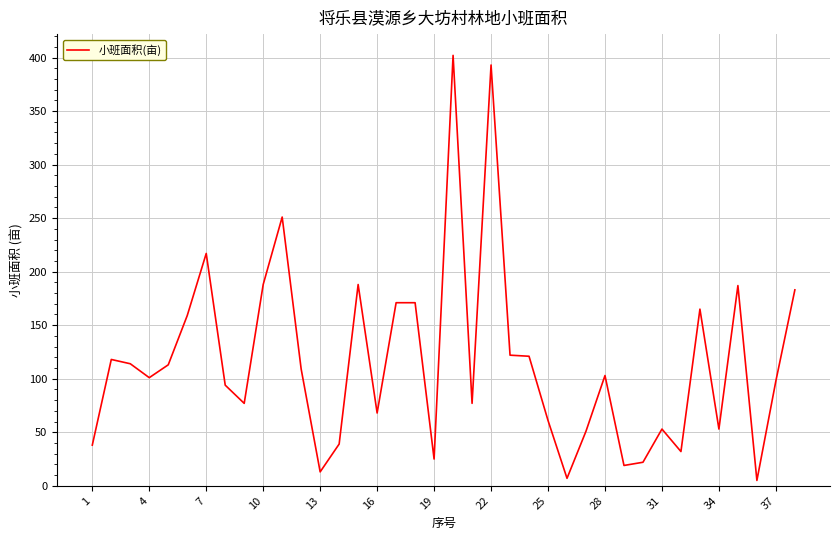

What is the difference between the maximum and minimum values?

397